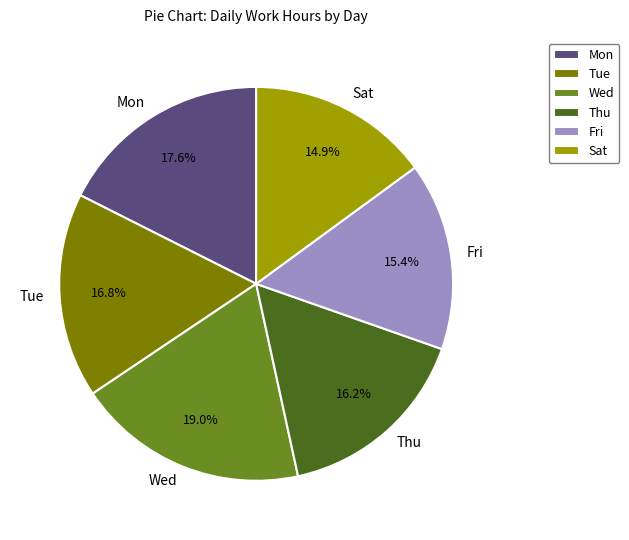

What percentage do Sat and Thu together represent?

31.1%